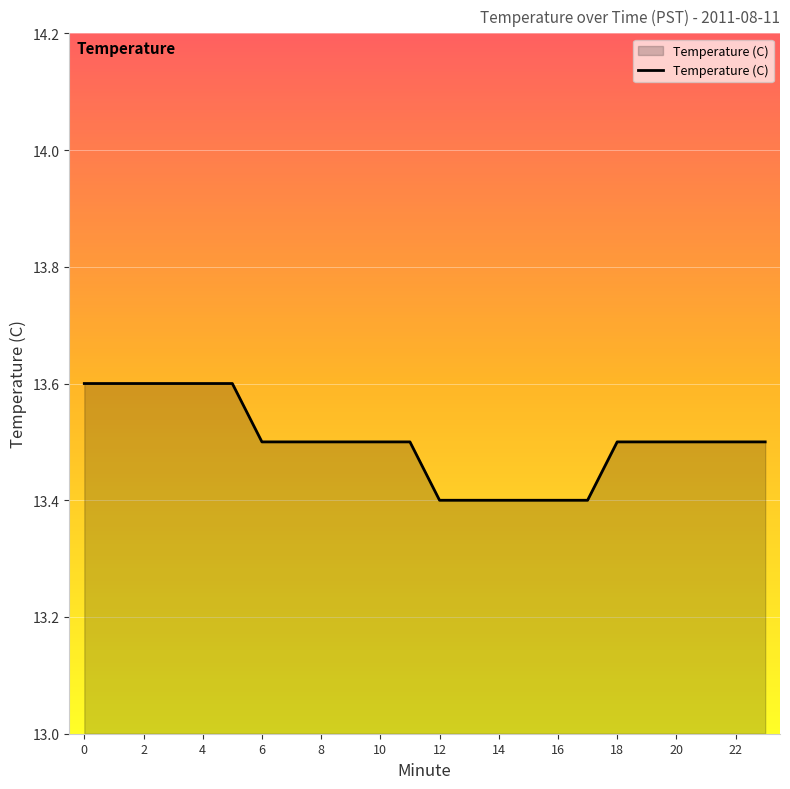

What is the maximum value shown in the chart?

13.6